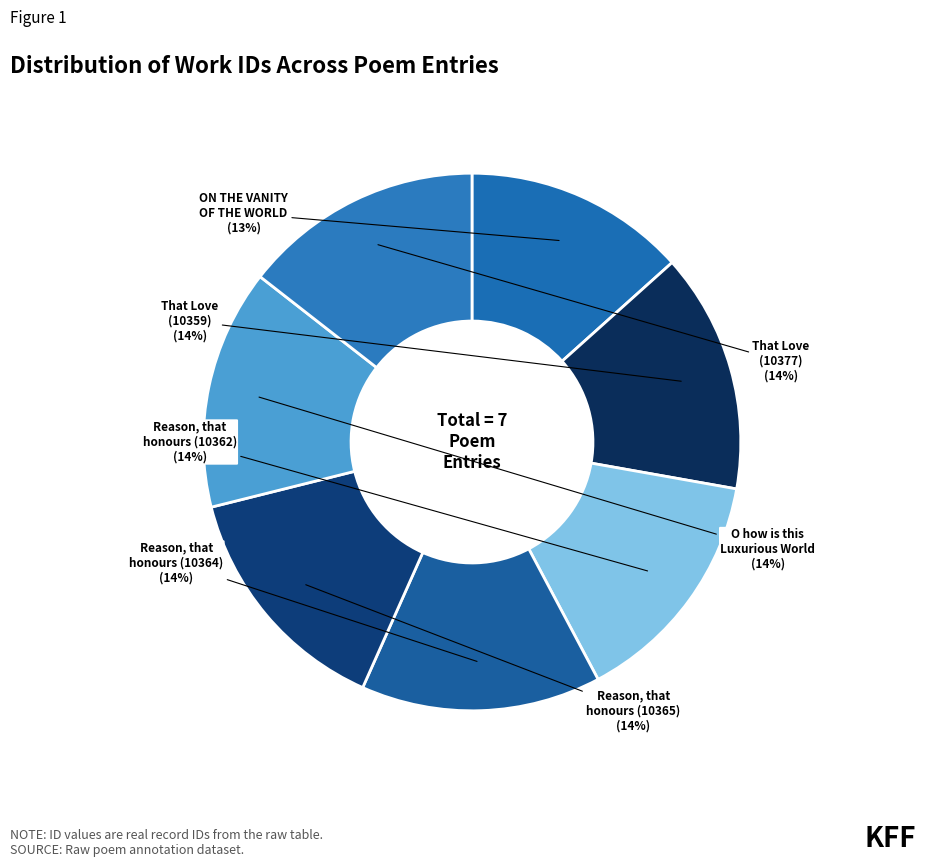

To the nearest percent, what is the difference between the largest and smallest slice percentages?

1%